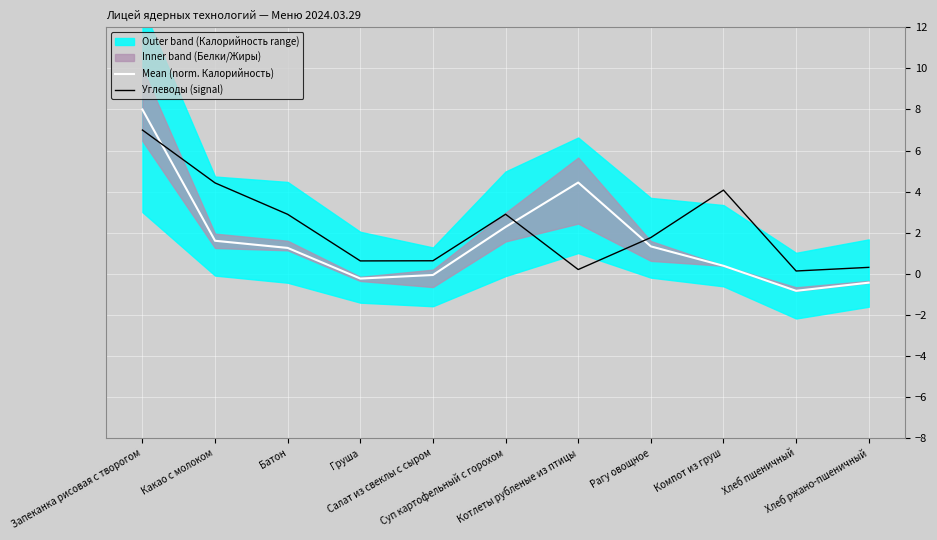

The Углеводы (signal) series shows 3.1 at Запеканка рисовая с творогом. True or false?

False